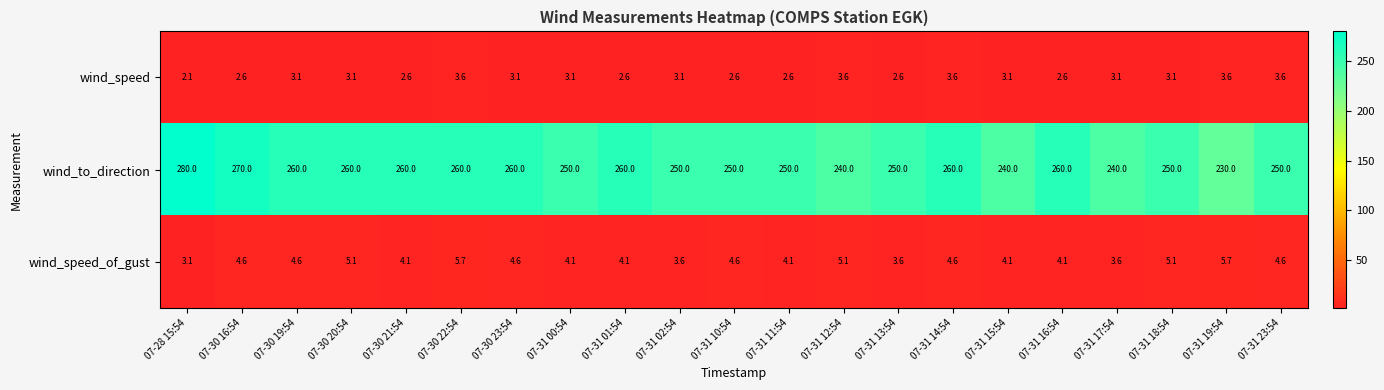

What is the difference between the second highest and second lowest values in the wind_speed_of_gust series?

2.1